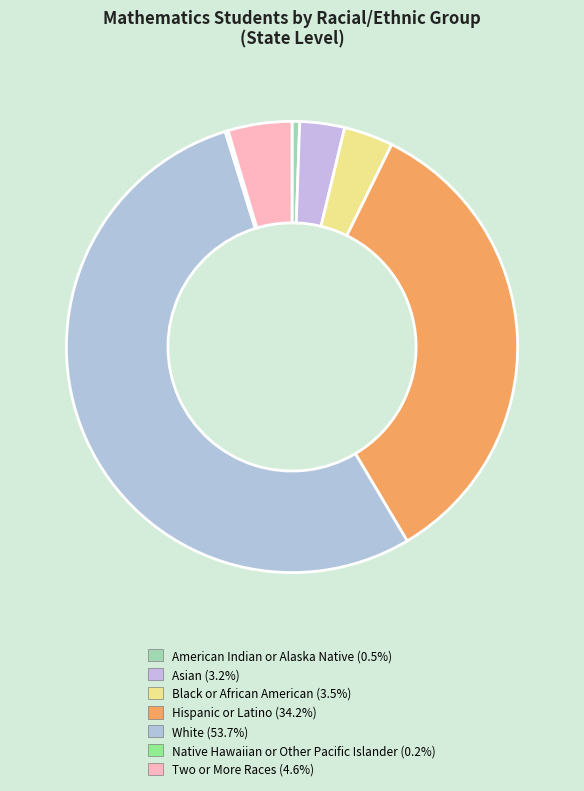

Rank the categories by value from highest to lowest.

White, Hispanic or Latino, Two or More Races, Black or African American, Asian, American Indian or Alaska Native, Native Hawaiian or Other Pacific Islander